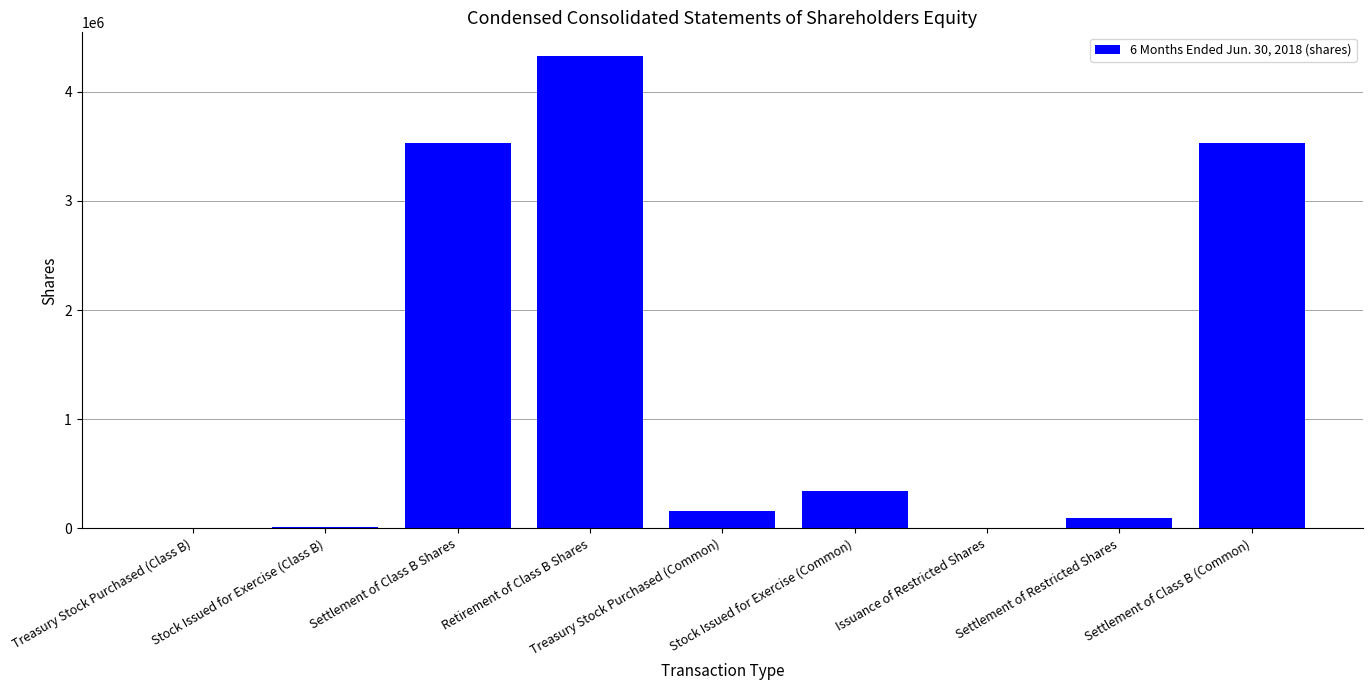

True or false: the data shows 344958 at Stock Issued for Exercise (Common).

True